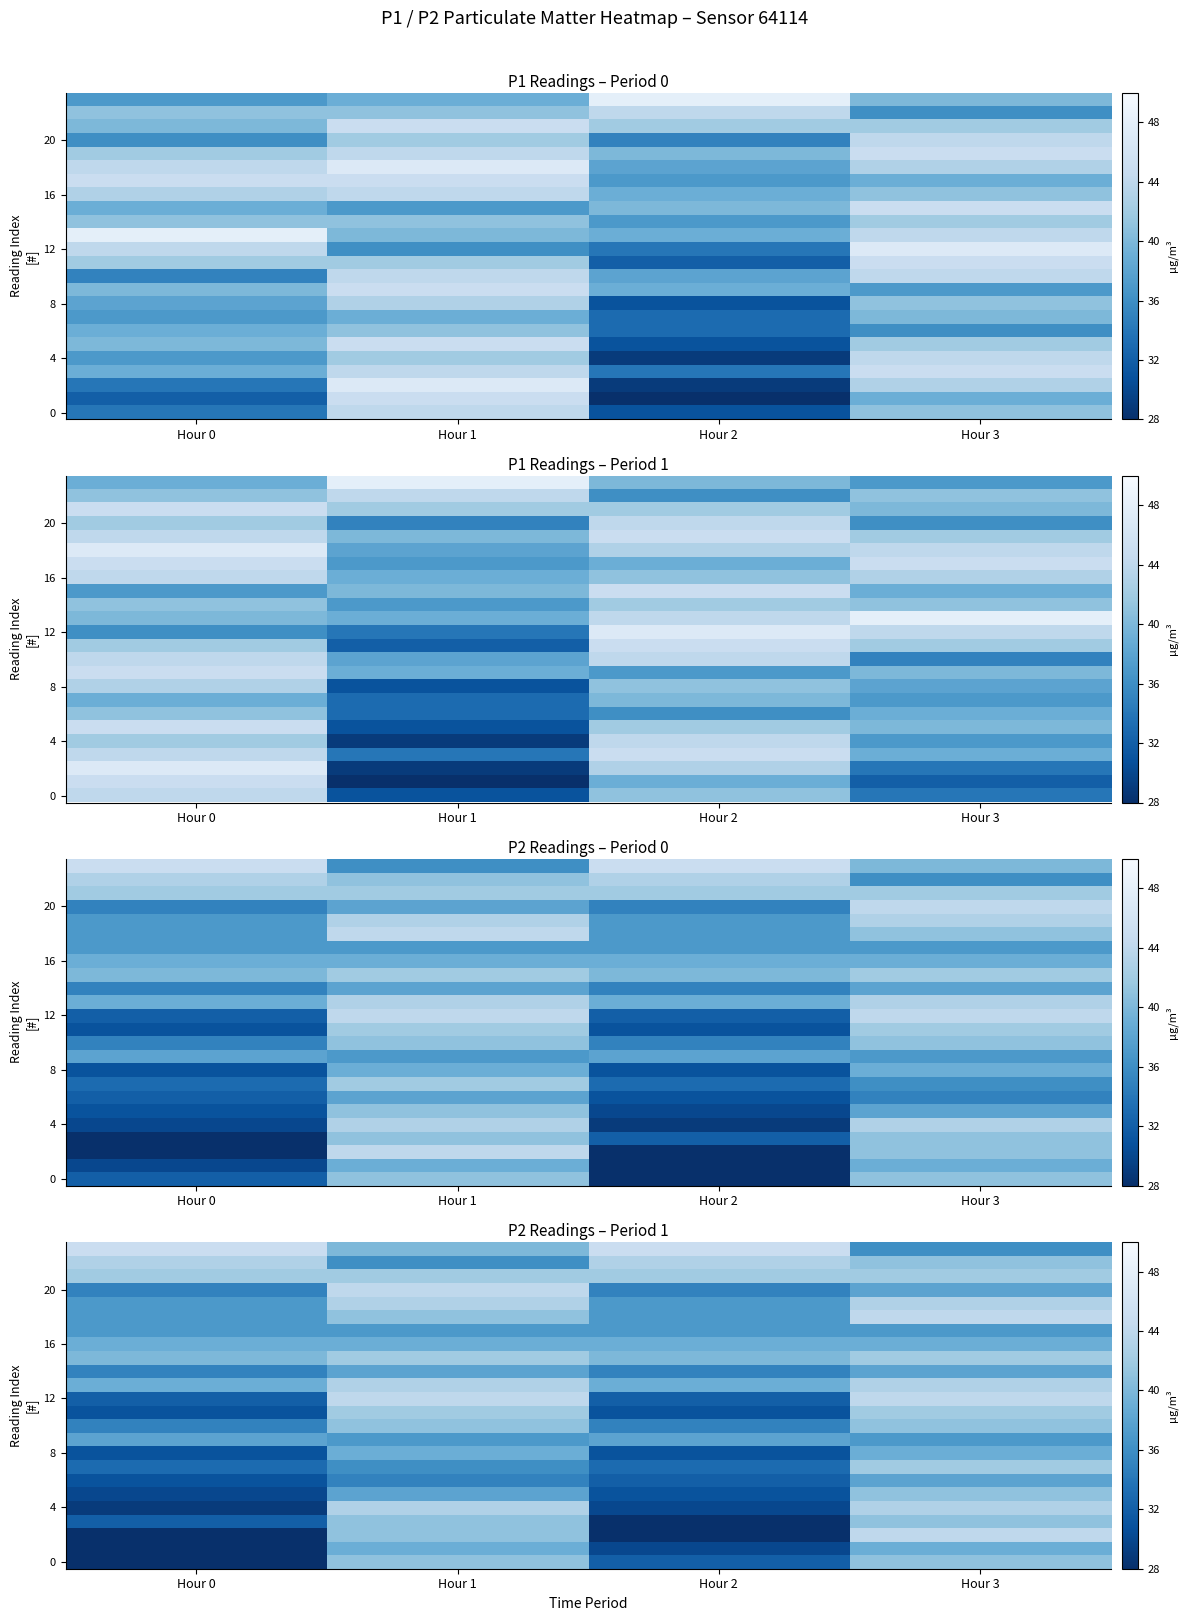

What is the difference between the maximum and second lowest values in the 12 series?

12